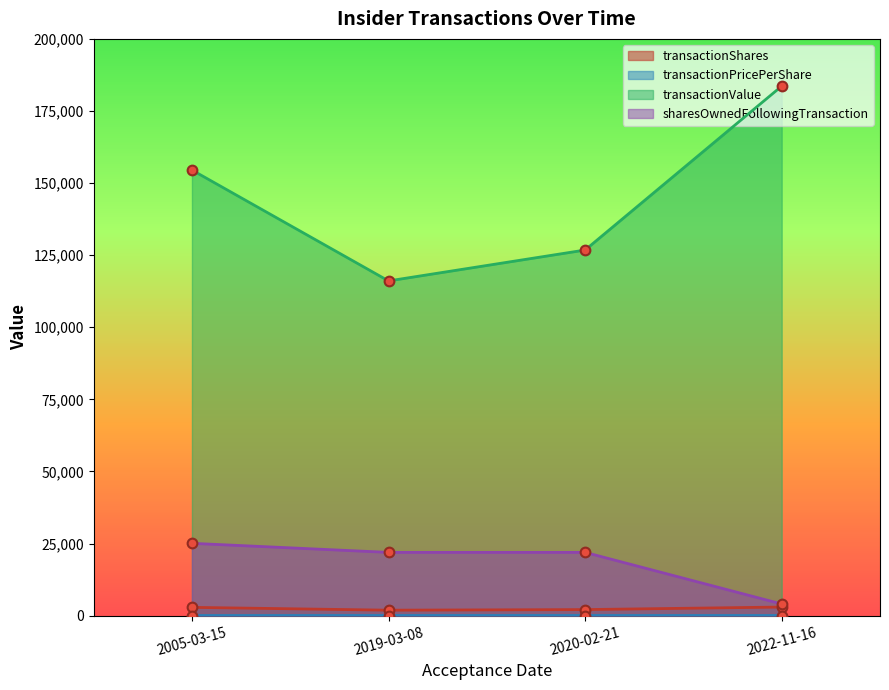

The transactionShares series shows 2892.0 at 2005-03-15. True or false?

True